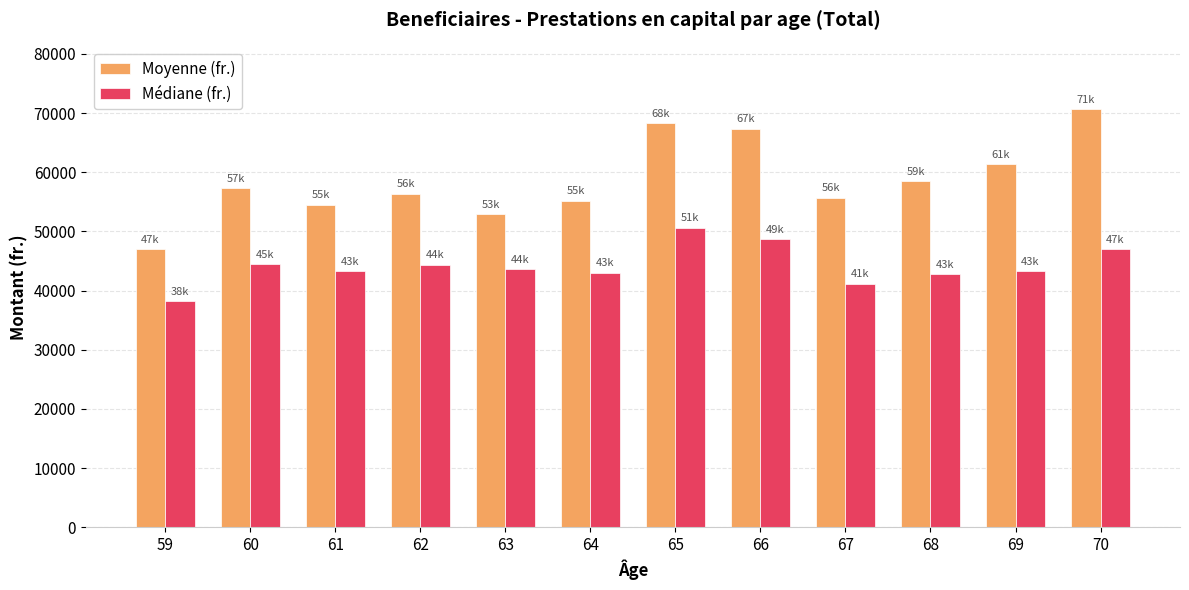

Which label corresponds to the largest value in the chart?

70